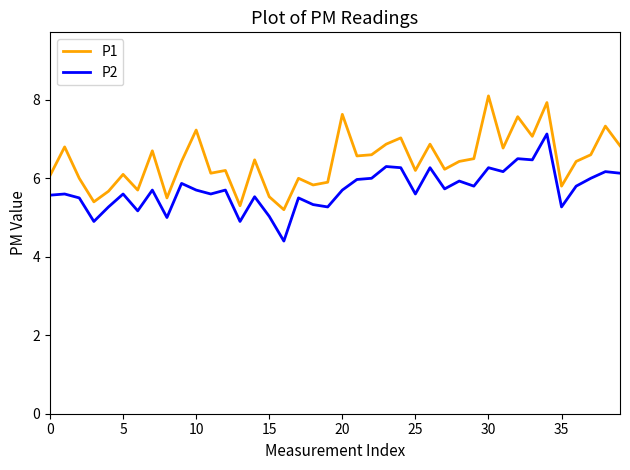

Which series has the largest range (max minus min)?

P1